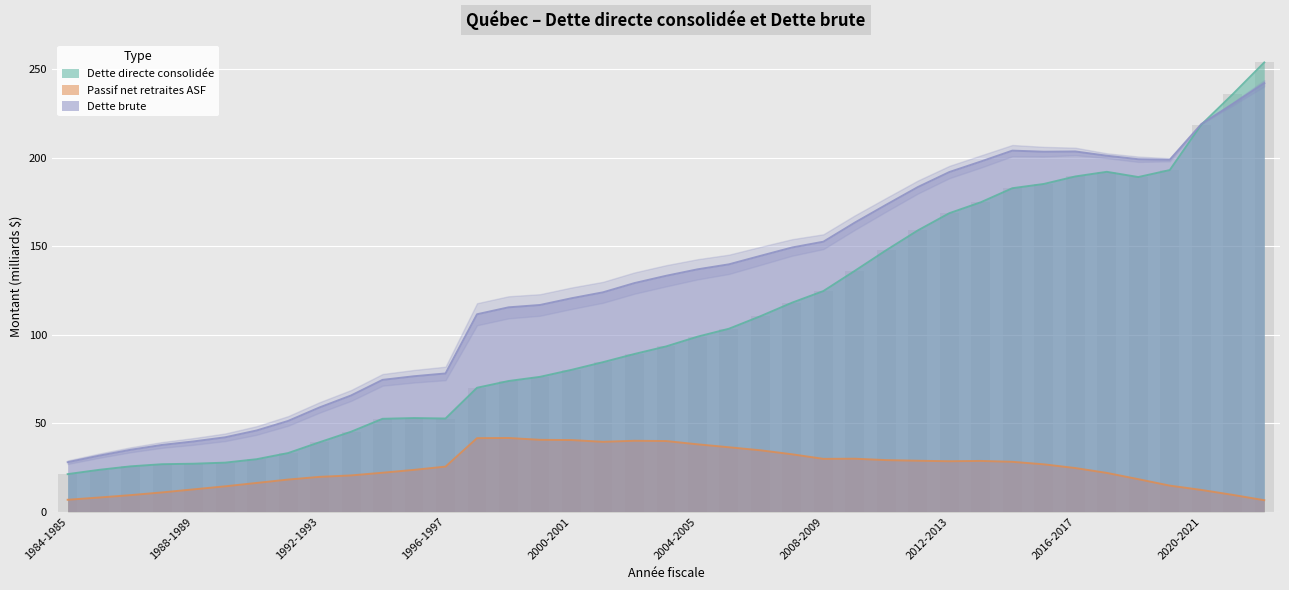

What is the difference between the highest and lowest values at 2000-2001?

80.1